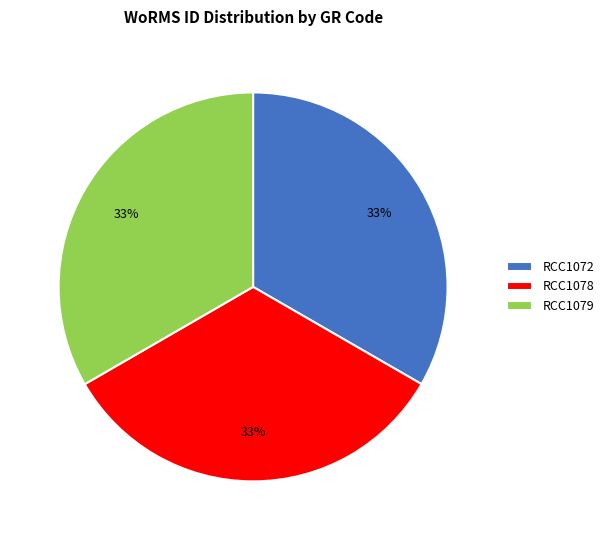

The RCC1078 slice represents 33% of the pie. True or false?

True